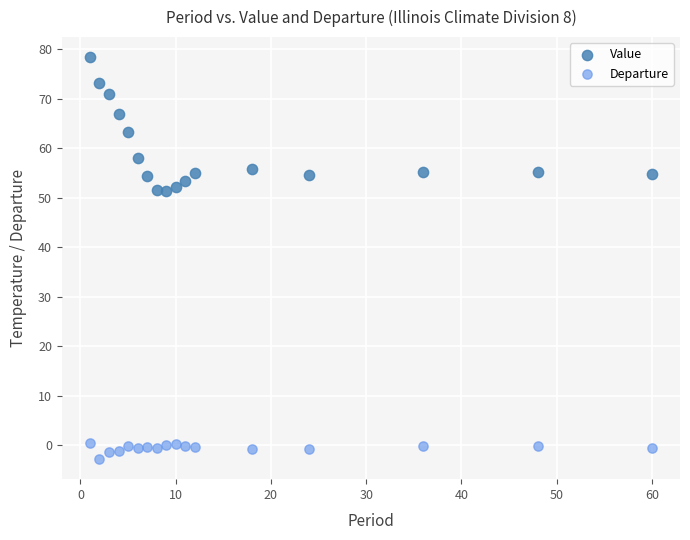

Which series reaches the maximum Y coordinate?

Value